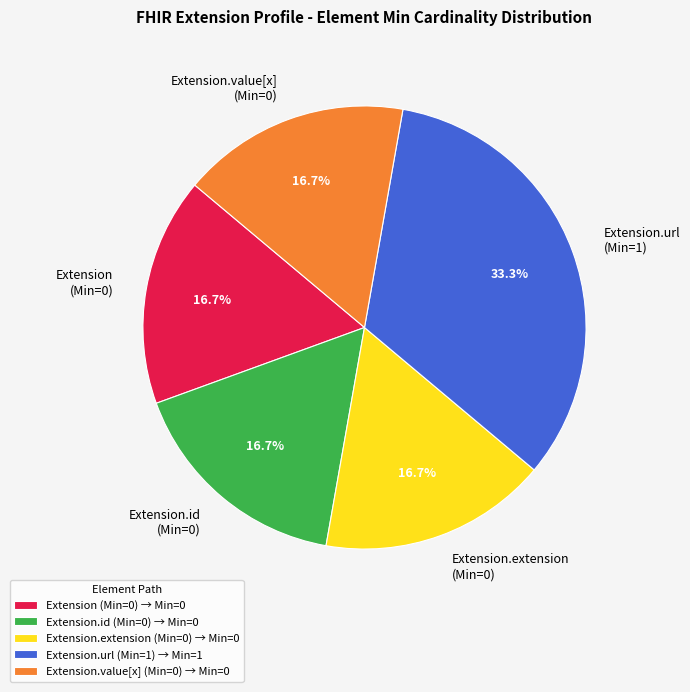

What percentage is NOT represented by Extension.id (Min=0)?

83.3%